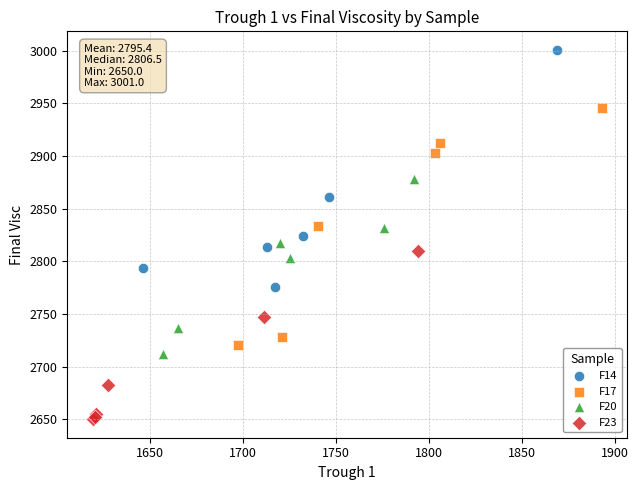

Which series reaches the minimum Y coordinate?

F23